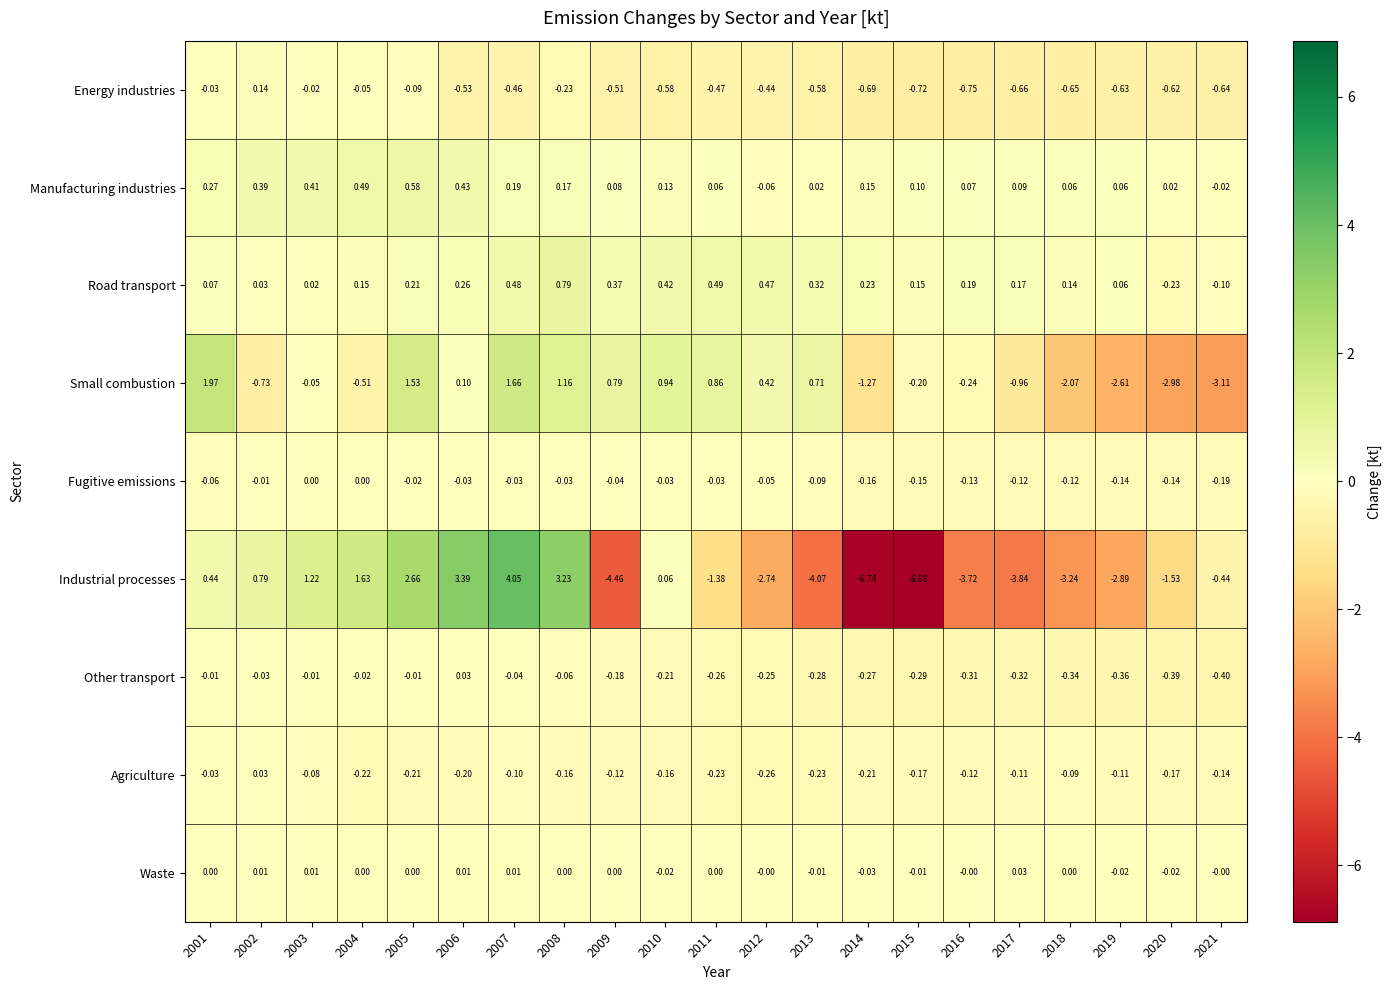

Which series has the widest spread of values?

Industrial processes